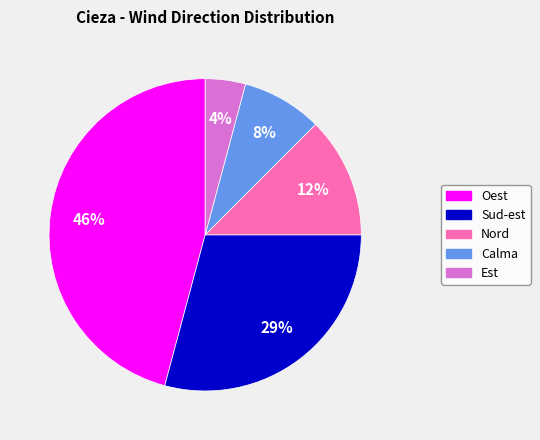

To the nearest percent, what portion does Est represent?

4%